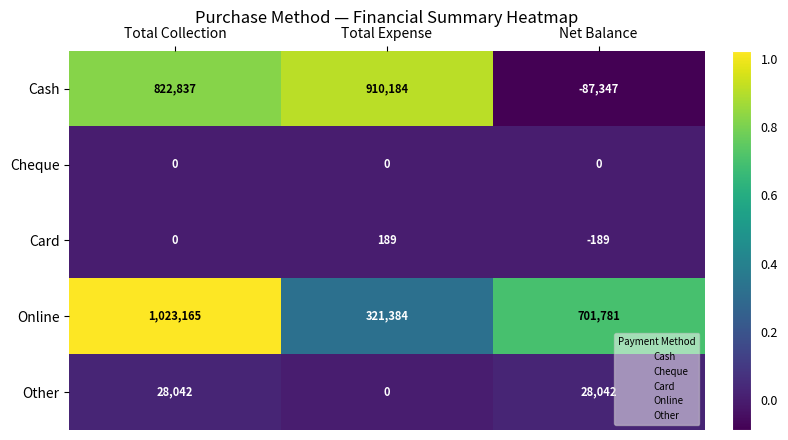

What is the minimum value shown in the chart?

-87347